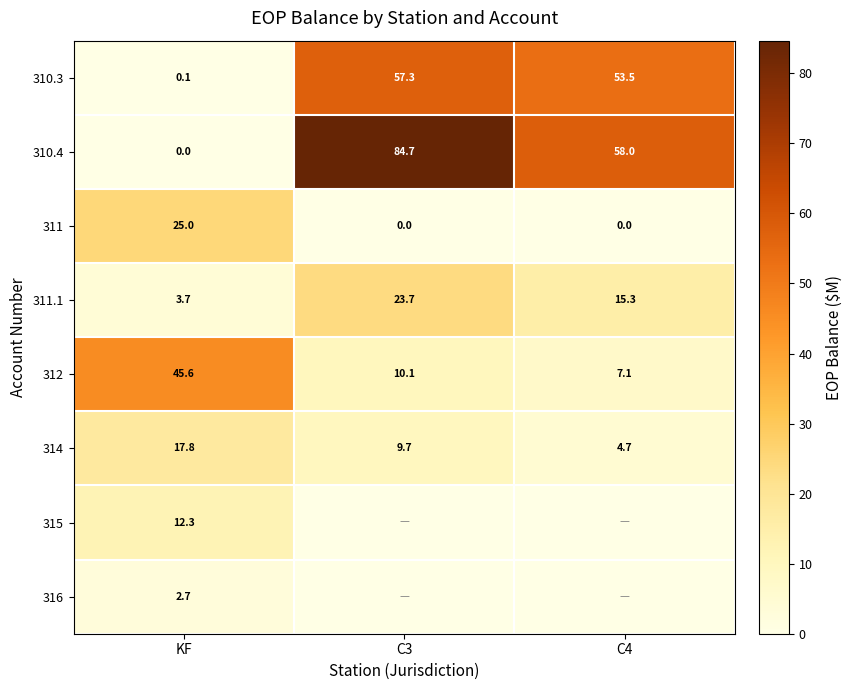

Where does the 310.3 series first go above 53?

C3